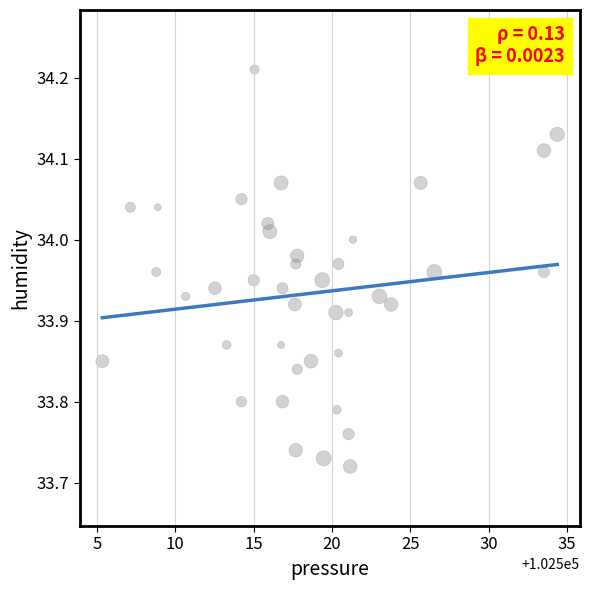

What is the range of Y values (max minus min)?

0.5